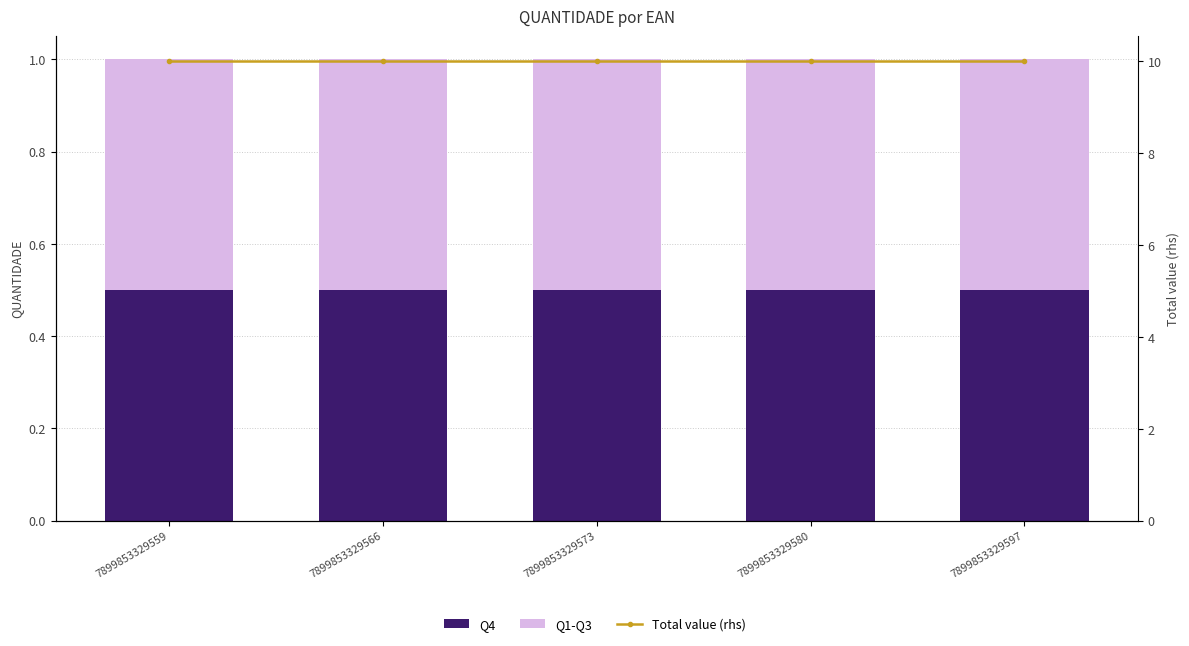

What is the total value across all series at 7899853329559?

11.0